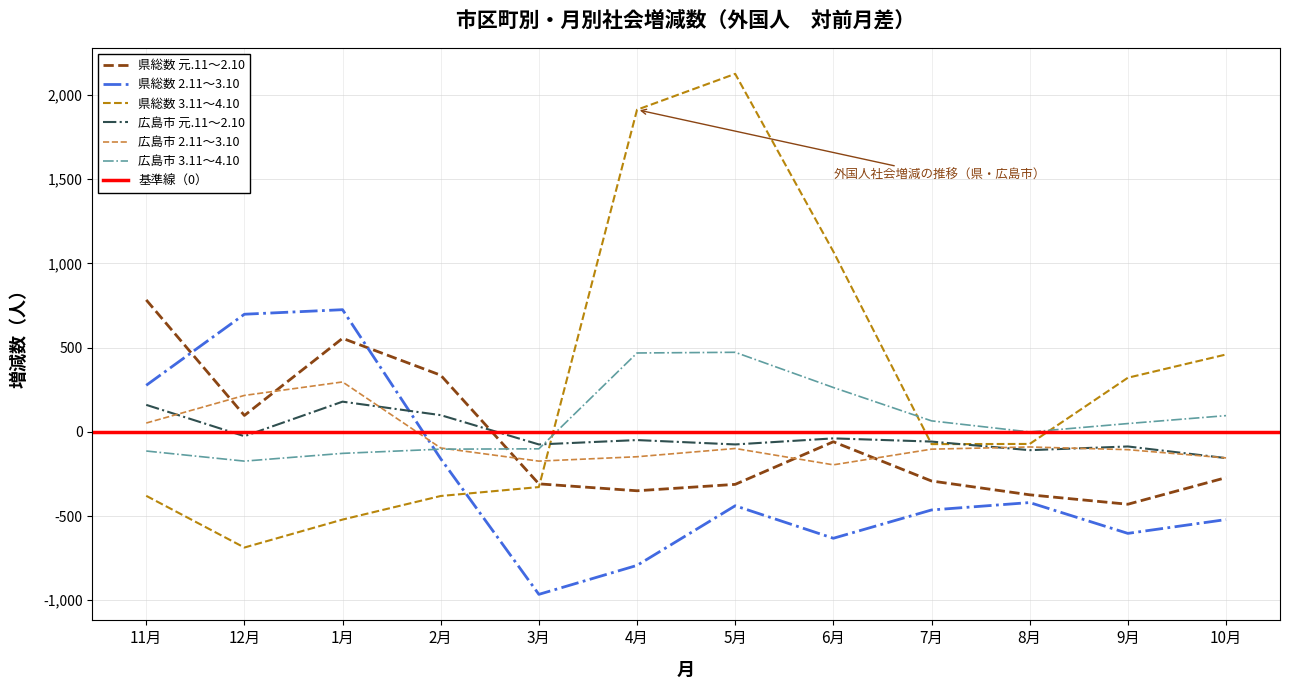

List the labels in order of 県総数 3.11～4.10 value, largest first.

5月, 4月, 6月, 10月, 9月, 8月, 7月, 3月, 11月, 2月, 1月, 12月